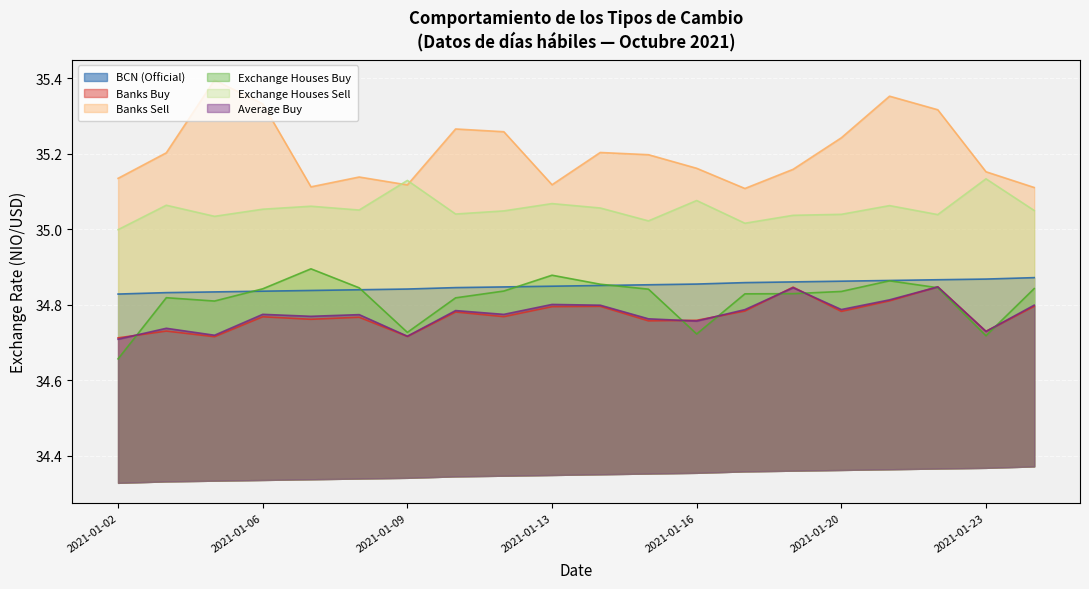

True or false: Exchange Houses Buy and Exchange Houses Sell intersect in this chart.

False